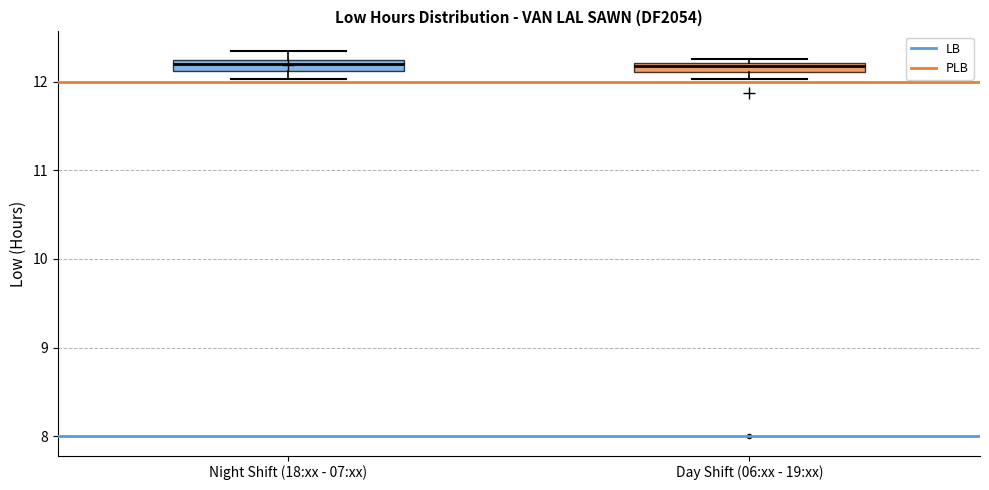

Where does the upper whisker of the box for Night Shift (18:xx - 07:xx) end on the y-axis? The values are not printed on the chart, so give them approximately, as read against the axis.

12.4